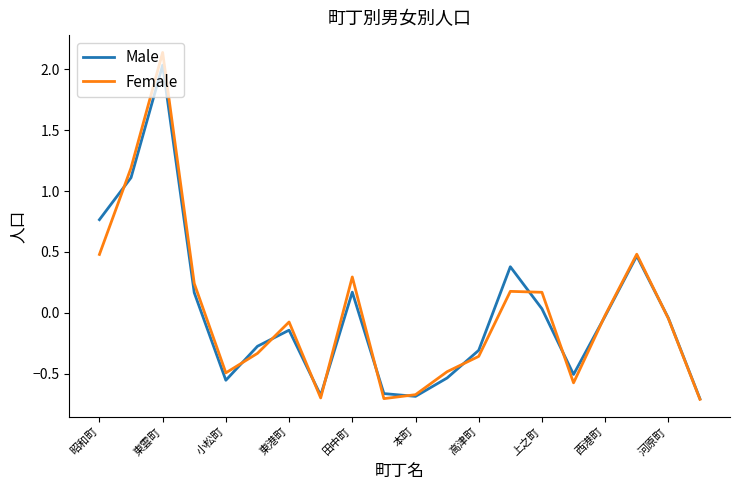

True or false: Female has more than 1 interior local peaks.

True